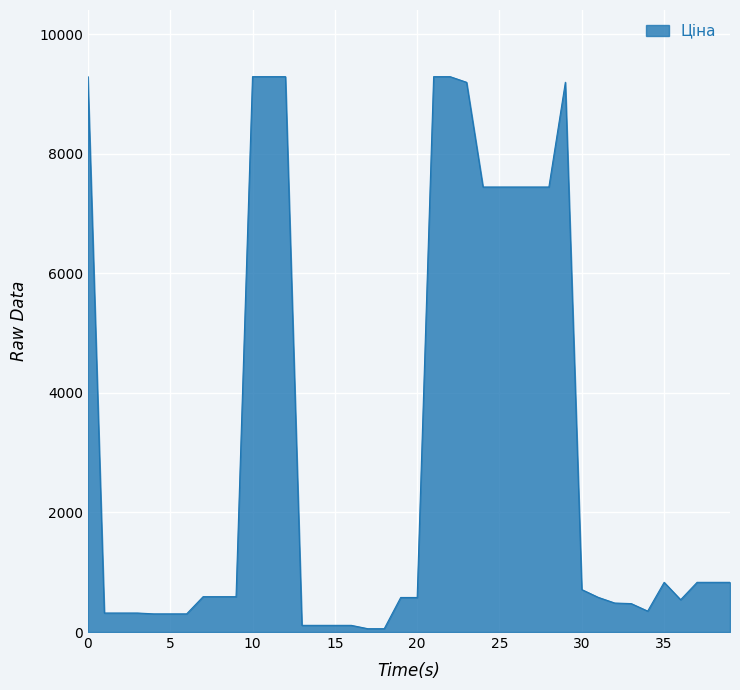

What is the difference between the maximum and minimum values?

9234.6